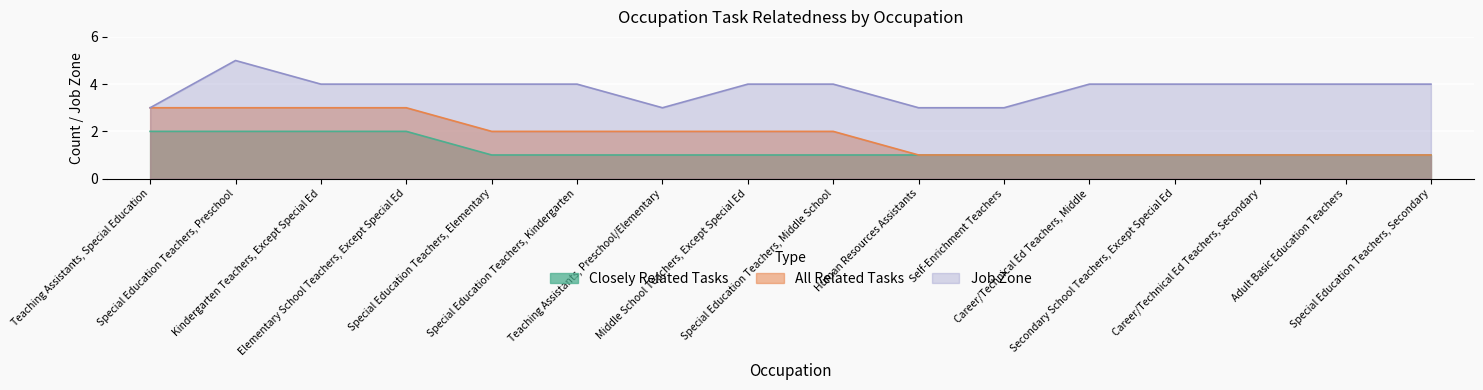

True or false: job_zone and all_related cross at least once.

False